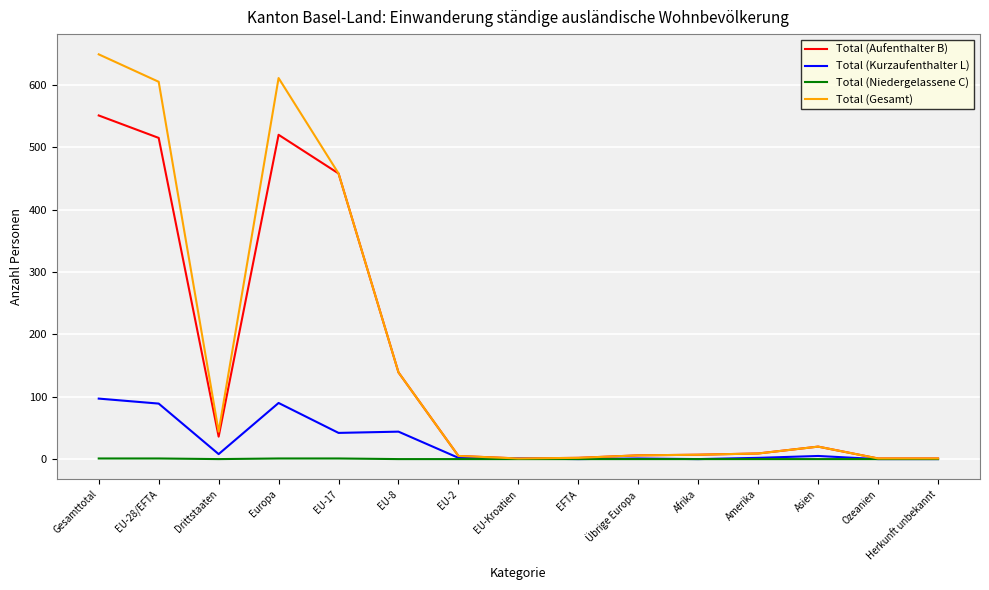

At which category is the sum across all series the highest?

Gesamttotal